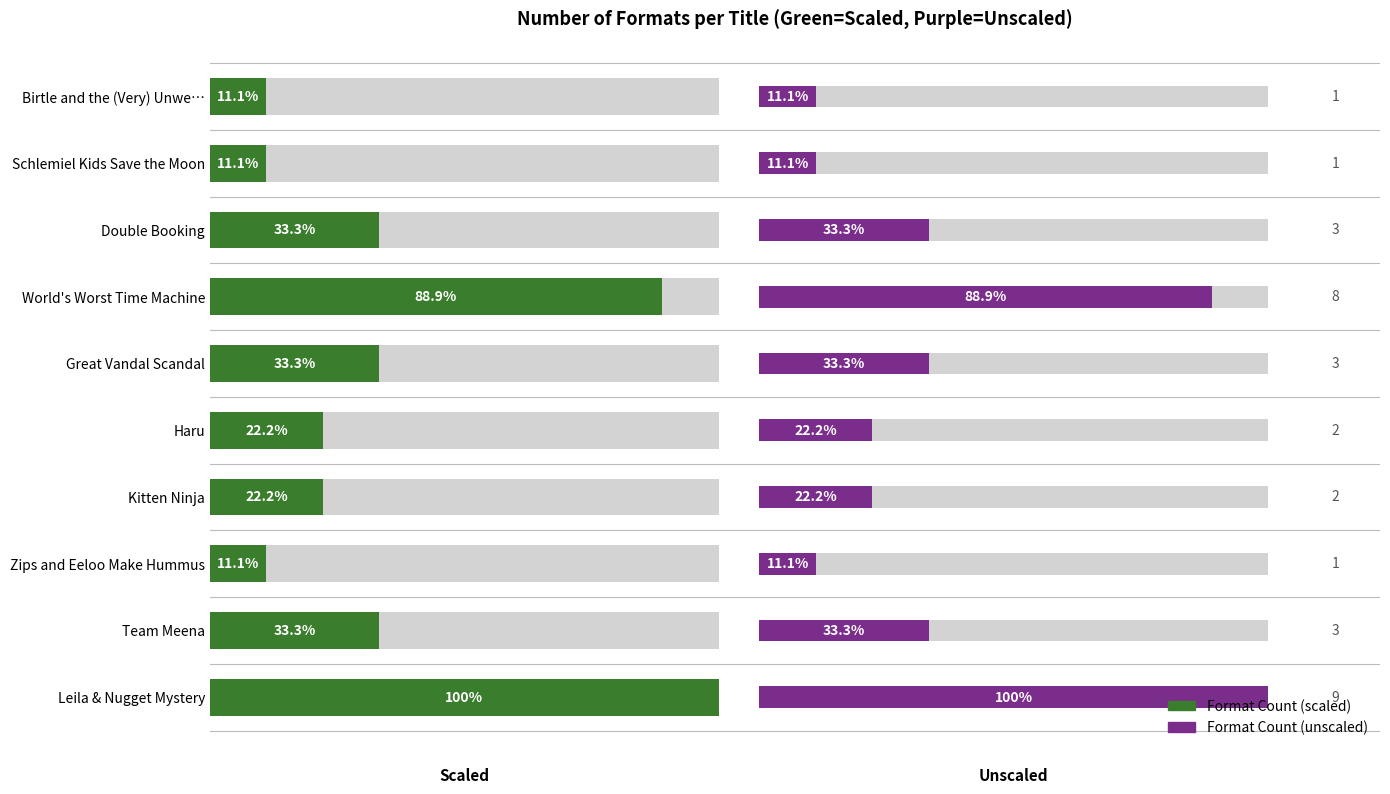

Rank the categories by value from lowest to highest.

Birtle and the (Very) Unwe…, Schlemiel Kids Save the Moon, Zips and Eeloo Make Hummus, Haru, Kitten Ninja, Double Booking, Great Vandal Scandal, Team Meena, World's Worst Time Machine, Leila & Nugget Mystery